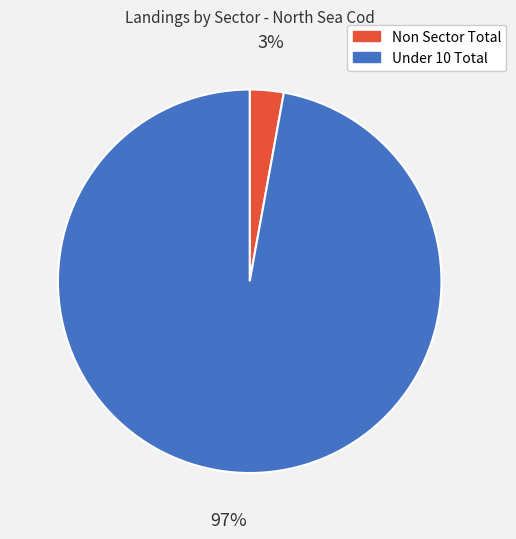

Is it true that Non Sector Total is 3% of the pie?

True